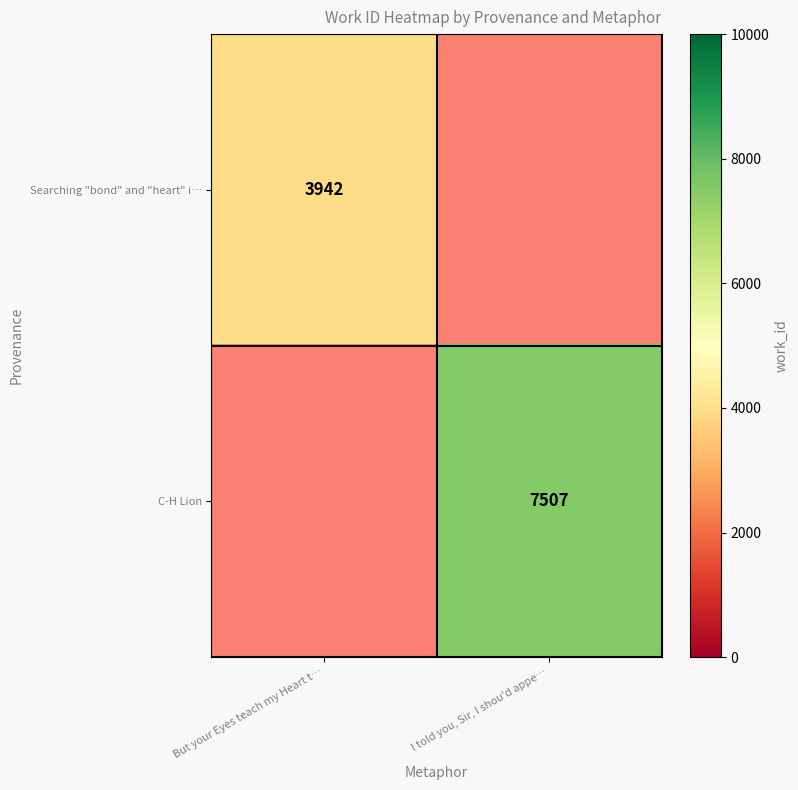

The value of Searching "bond" and "heart" i… at But your Eyes teach my Heart t… is 3942. True or false?

True